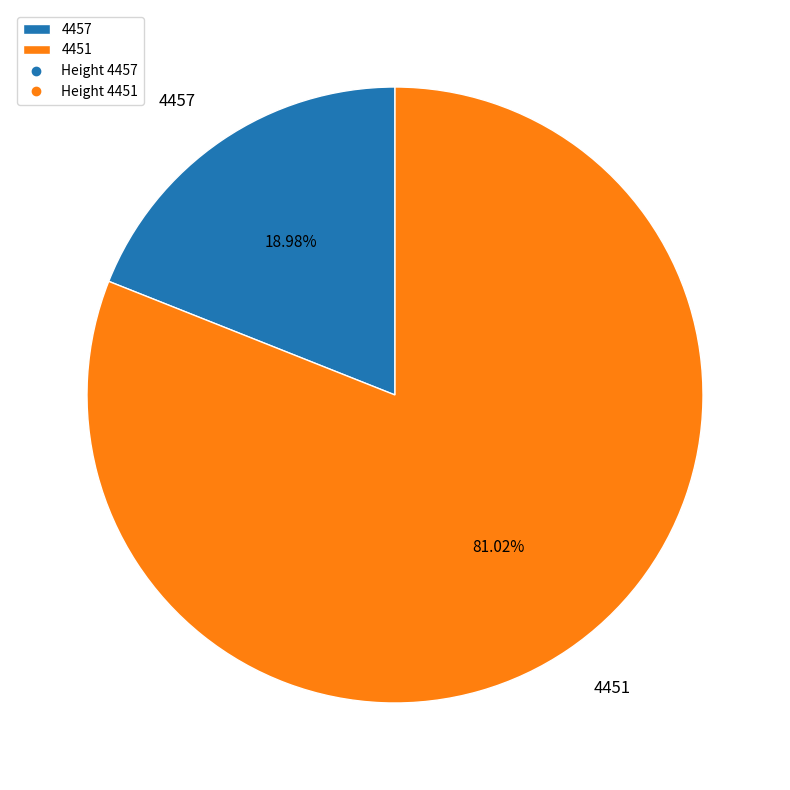

Between 4451 and 4457, which is larger?

4451